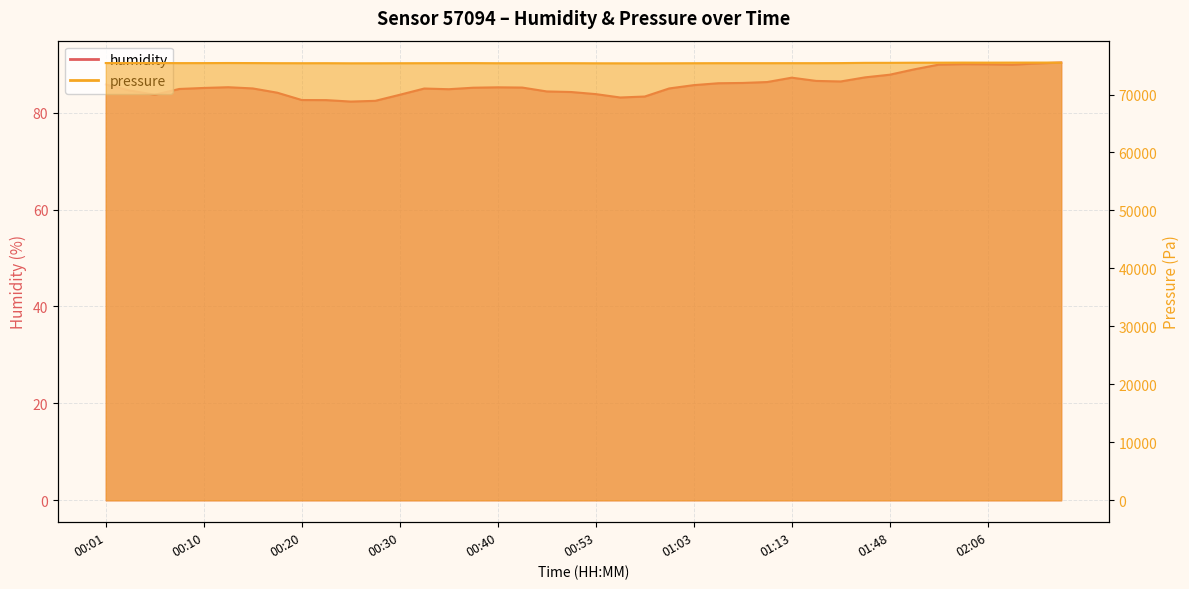

Reading left to right, transcribe all the data shown in this chart.

humidity: 85.8	84.5	83.7	84.9	85.1	85.2	85.0	84.1	82.6	82.6	82.3	82.4	83.7	85.0	84.8	85.2	85.2	85.2	84.4	84.3	83.8	83.1	83.3	85.0	85.7	86.1	86.1	86.3	87.2	86.5	86.4	87.3	87.8	88.9	89.9	90.0	90.0	89.9	90.2	90.3
pressure: 75428.3	75436.4	75432.3	75416.2	75418.2	75432.3	75422.3	75404.1	75398.1	75402.1	75383.9	75388.0	75396.1	75402.1	75408.2	75414.2	75396.1	75396.1	75400.1	75400.1	75386.0	75379.9	75375.9	75386.0	75396.1	75404.1	75404.1	75404.1	75408.2	75406.1	75420.2	75460.6	75464.6	75484.8	75492.9	75505.0	75498.9	75505.0	75509.0	75511.0